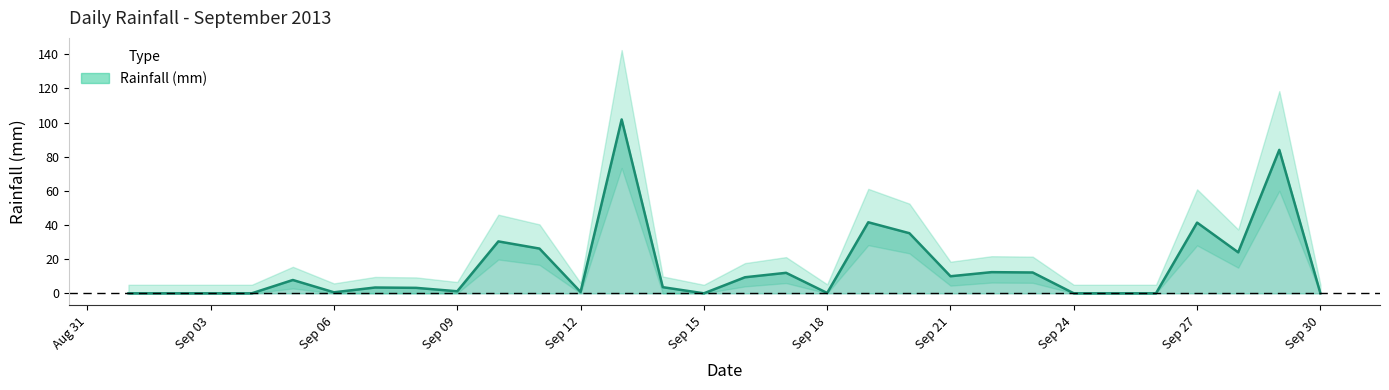

The value at 2013-09-29 is 145.2. True or false?

False